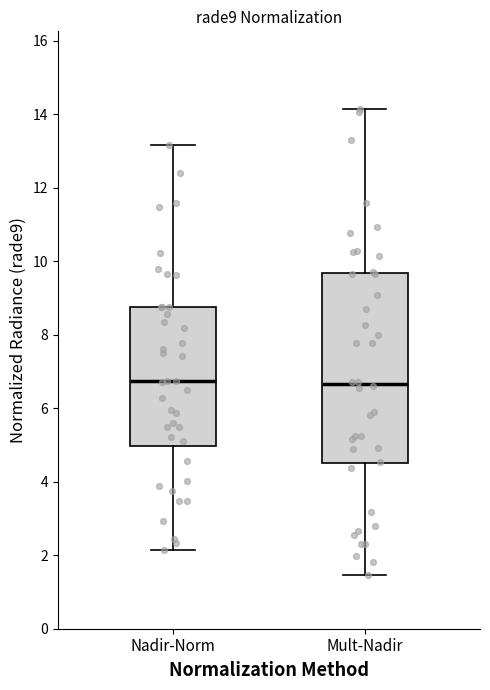

Reading left to right, transcribe this box plot: for each box, give where its median line is, the range the box spans, and where its two whiskers end, as read against the y-axis. The values are not printed on the chart, so give them approximately, as read against the axis.

Nadir-Norm: median 6.8, box 5.0 to 8.8, whiskers 2.2 to 13.2
Mult-Nadir: median 6.6, box 4.6 to 9.6, whiskers 1.4 to 14.2